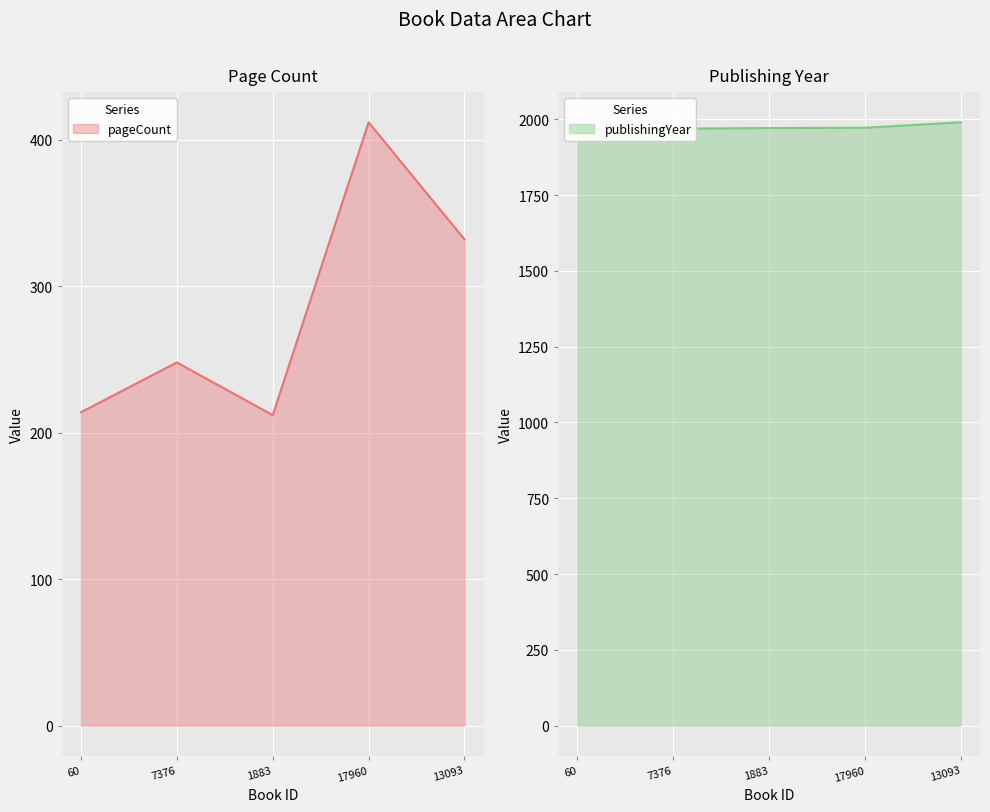

Which series has the largest total across all categories?

publishingYear